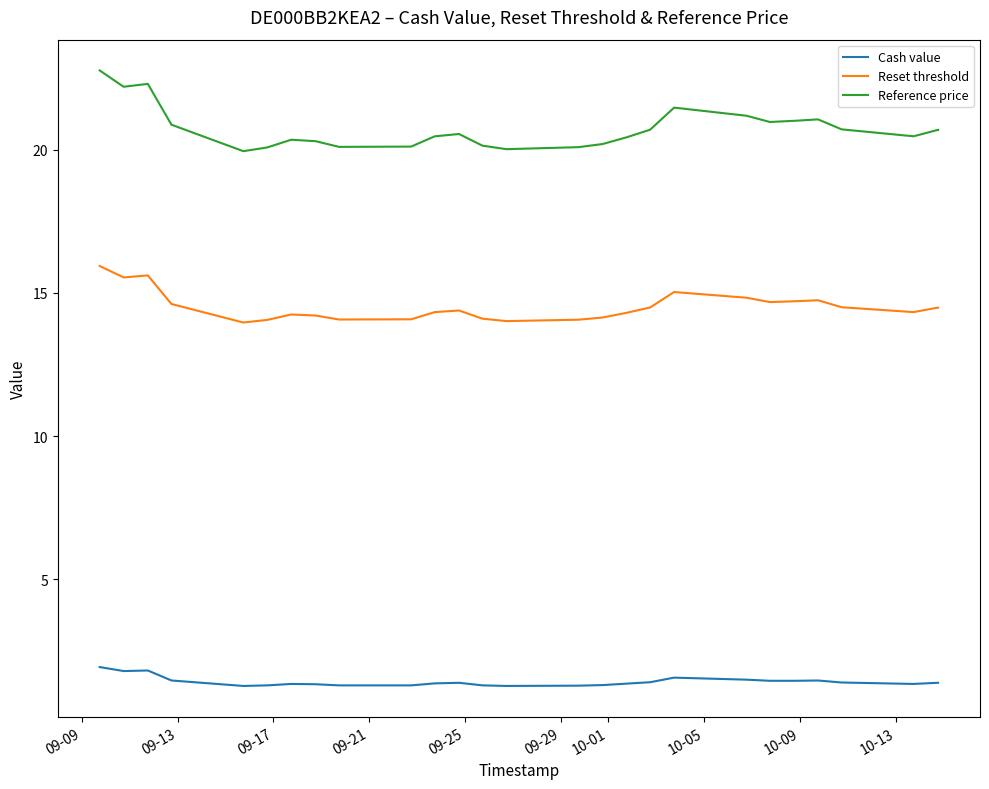

What is the value of the Reset threshold point at the 23rd from the left?

14.4